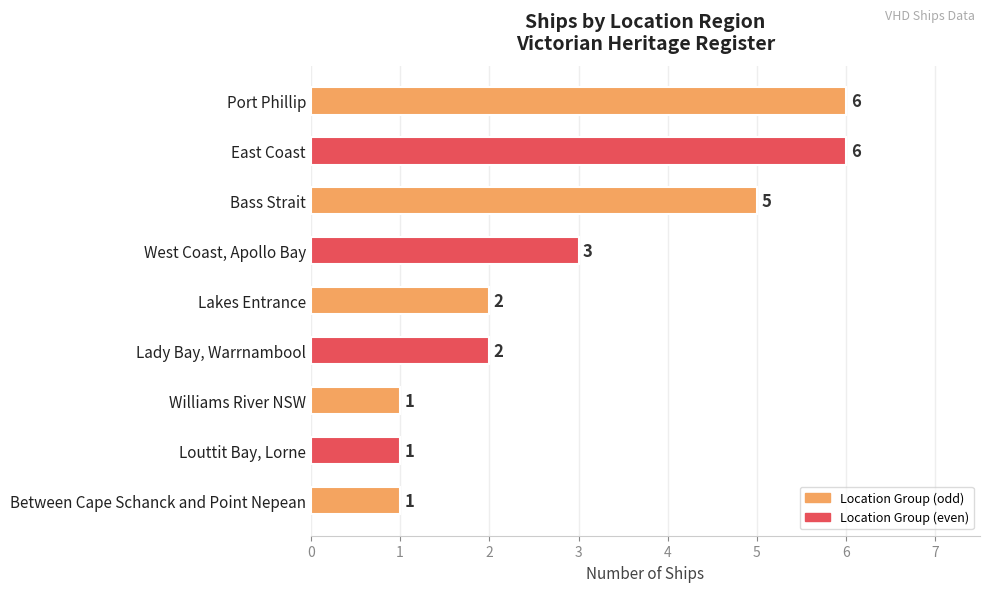

Reading bottom to top, what are all the values shown in this chart?

1	1	1	2	2	3	5	6	6